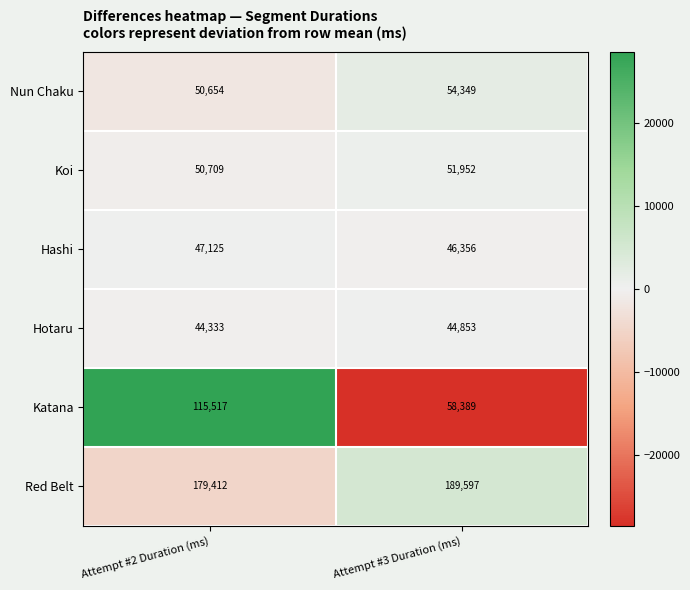

Which series has the largest total across all categories?

Red Belt